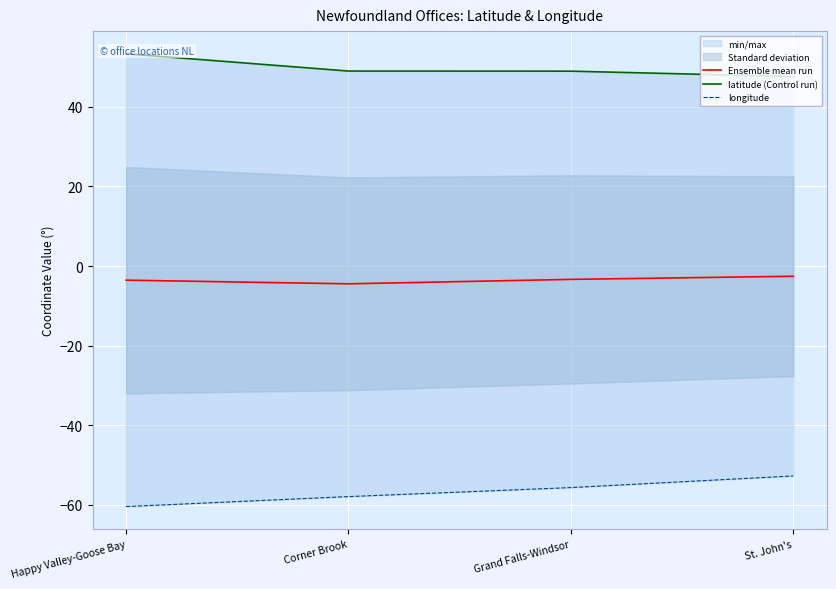

What position from the right is St. John's?

1